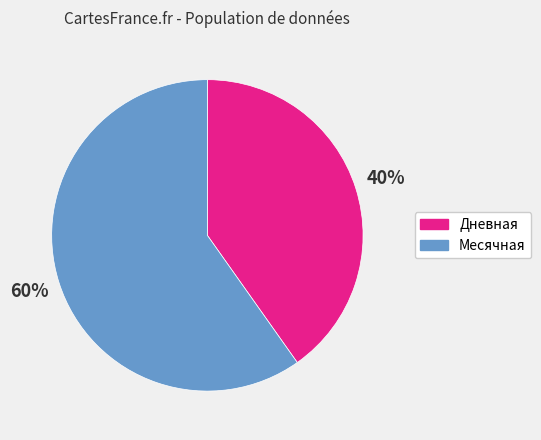

Which has a higher value, Месячная or Дневная?

Месячная